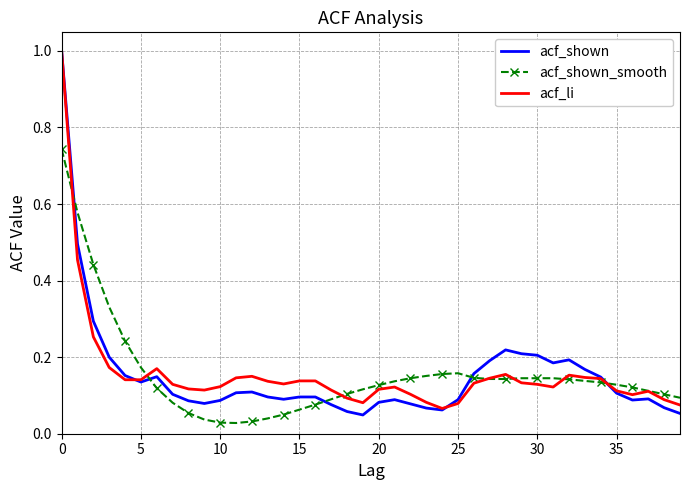

Which series has the widest spread of values?

acf_shown